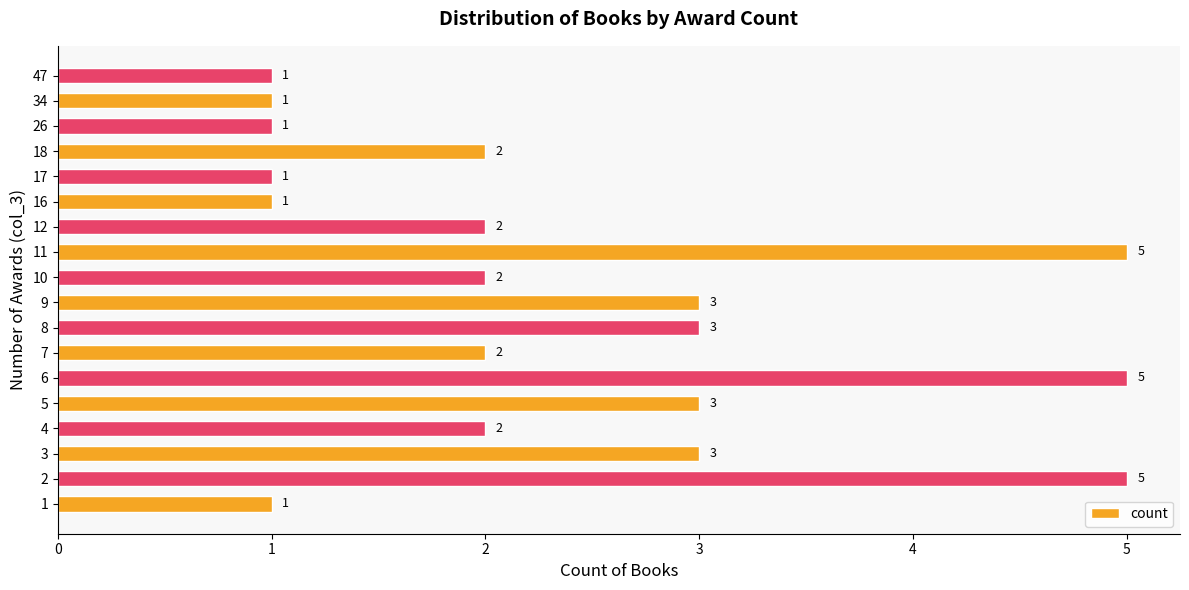

Reading bottom to top, what are all the values shown in this chart?

1	5	3	2	3	5	2	3	3	2	5	2	1	1	2	1	1	1